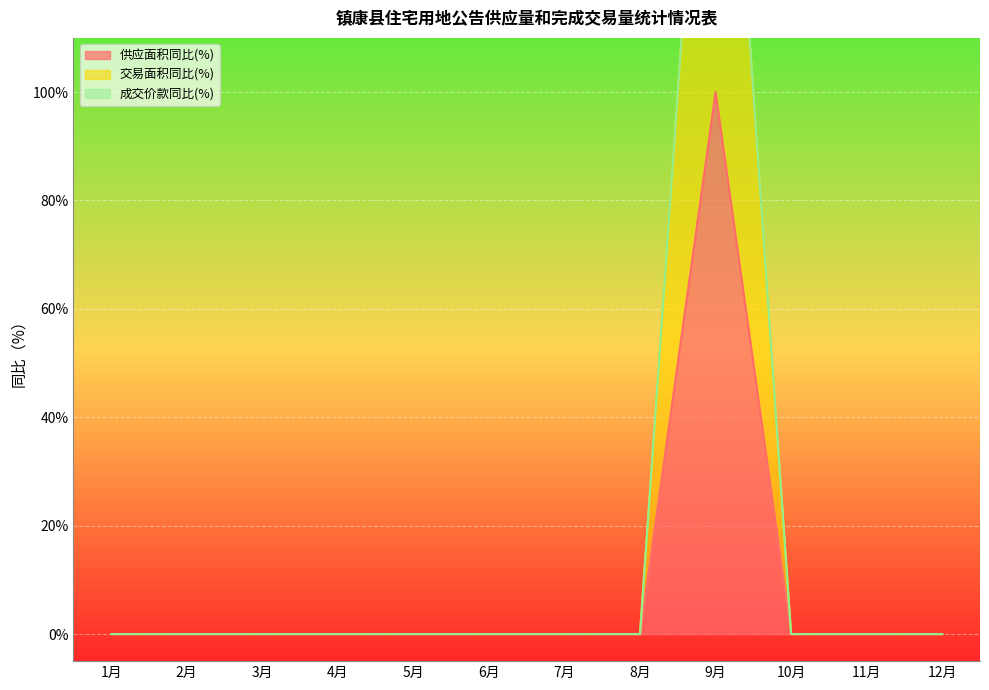

What is the label of the 10th point from the left?

10月